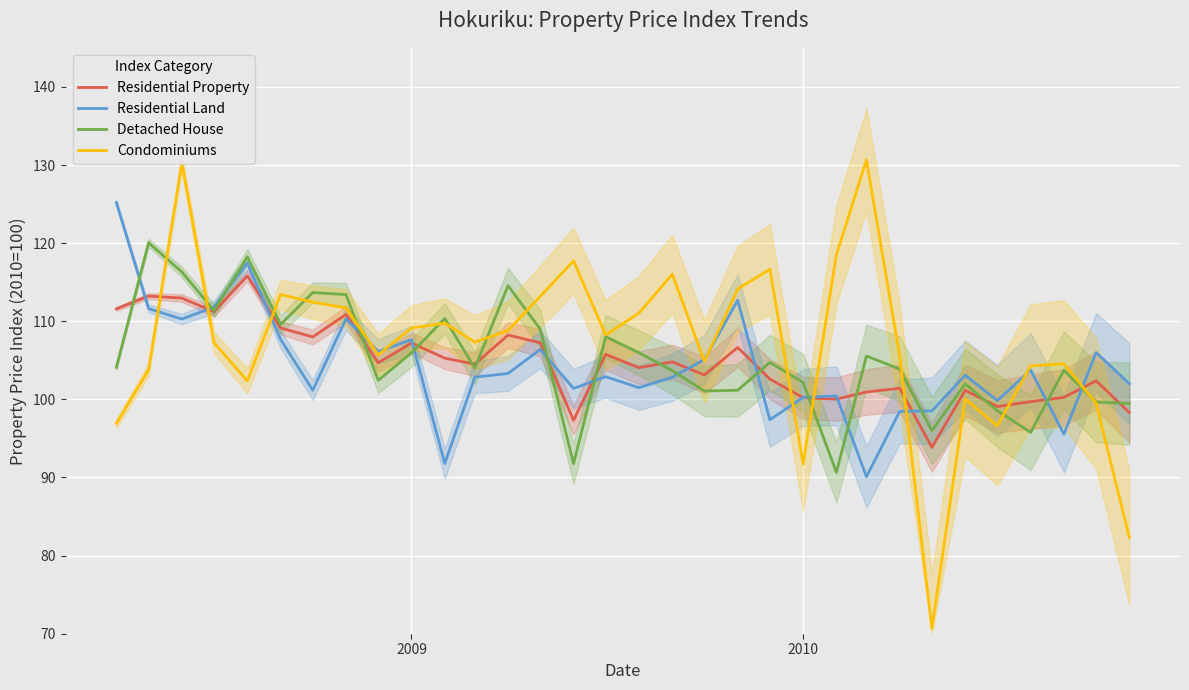

What are all the series names shown in the legend?

Residential Property, Residential Land, Detached House, Condominiums